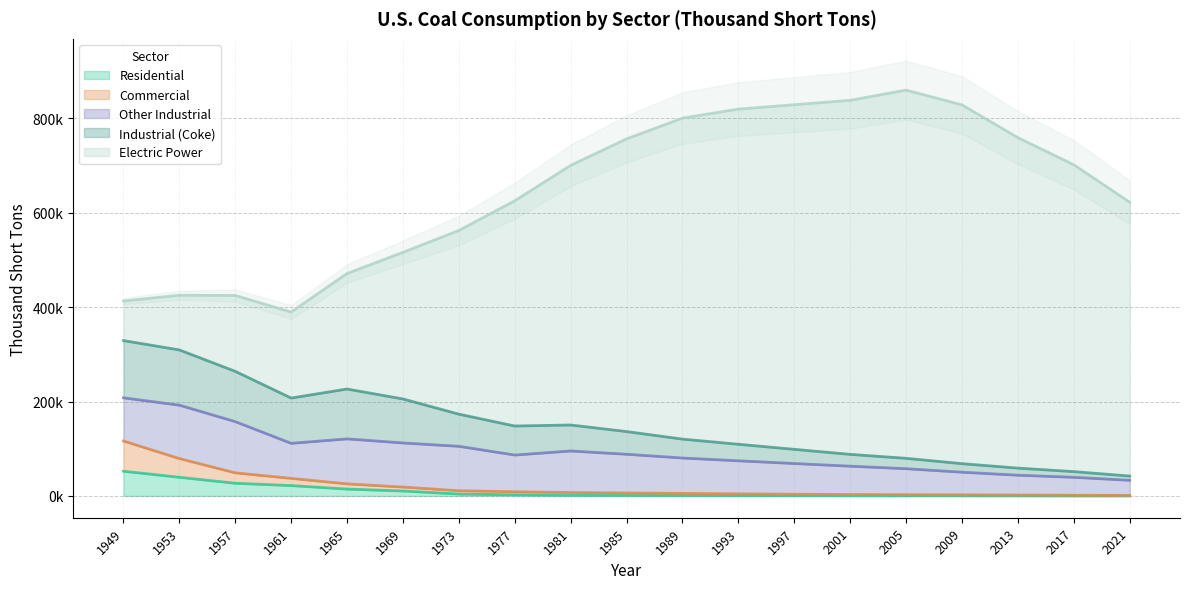

How many categories are shown in the chart?

19